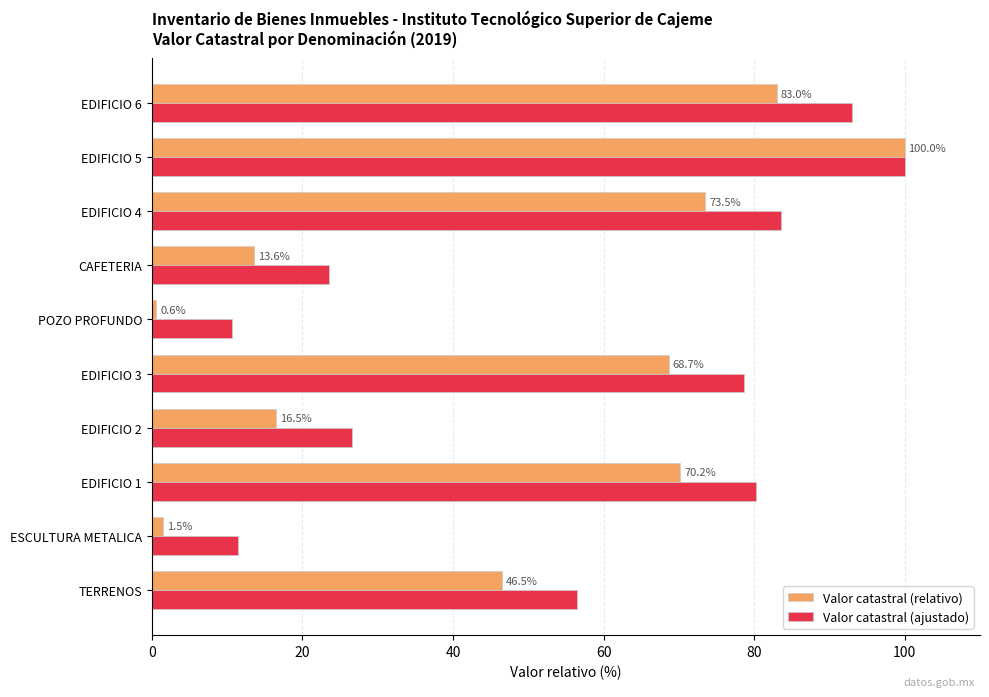

What is the average value of the Valor catastral (ajustado) series?

56.4